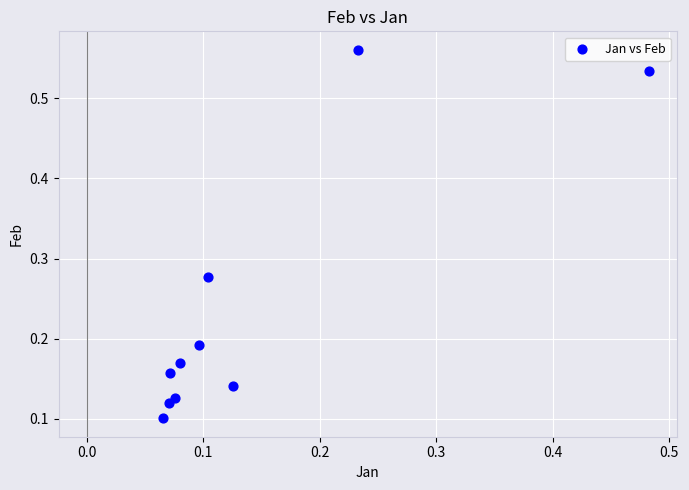

What is the range of X values (max minus min)?

0.4